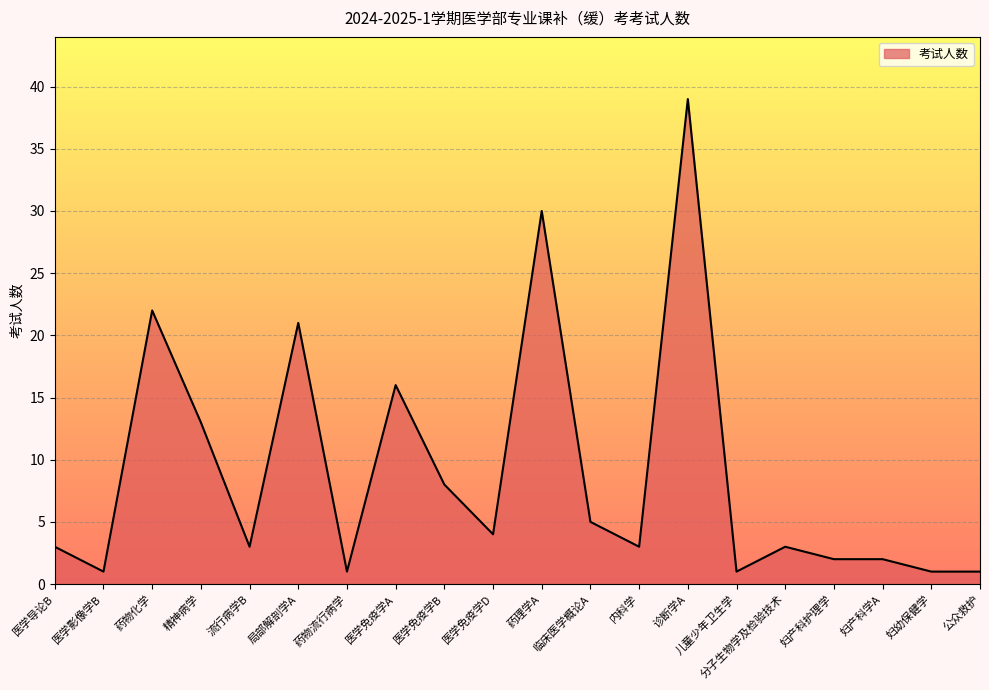

What position from the left is 内科学?

13